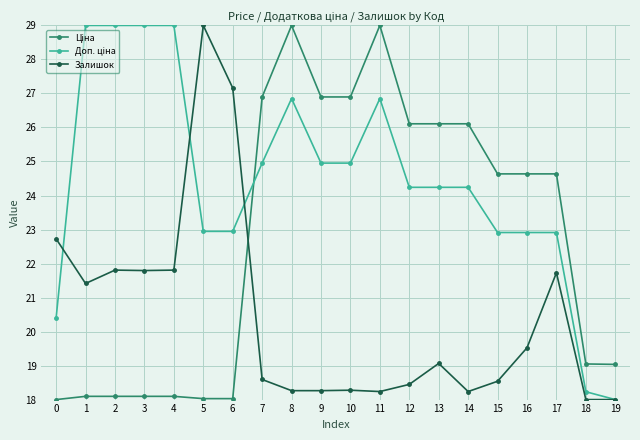

What is the total value across all series at 4?

68.9